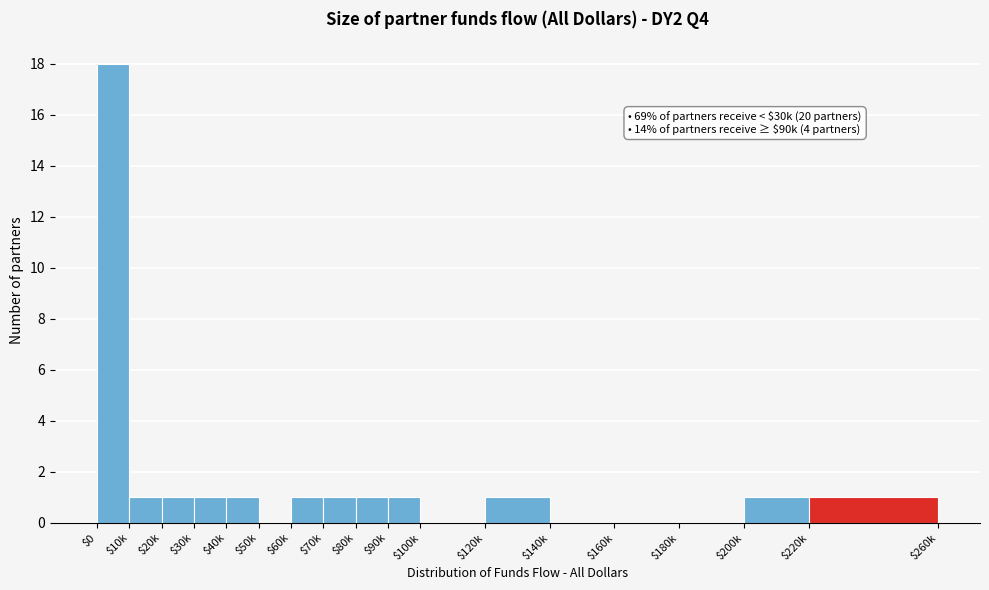

The value at $0 is 8. True or false?

False